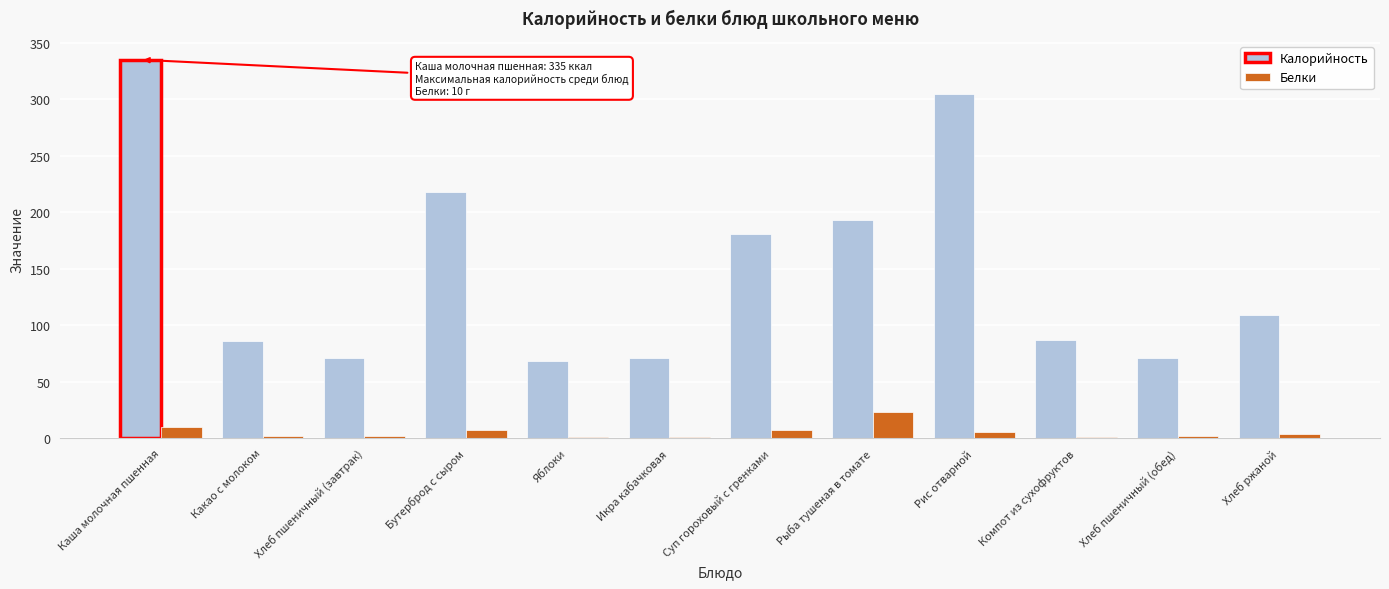

How many groups of bars are there?

12